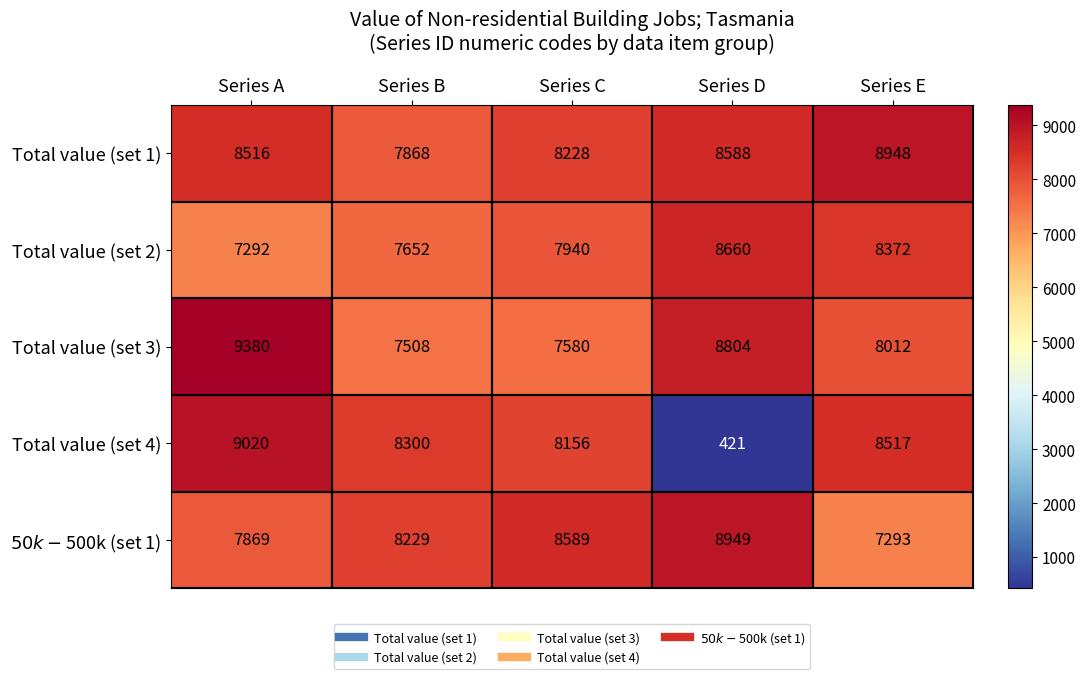

List the labels in order of Total value (set 2) value, smallest first.

Series A, Series B, Series C, Series E, Series D